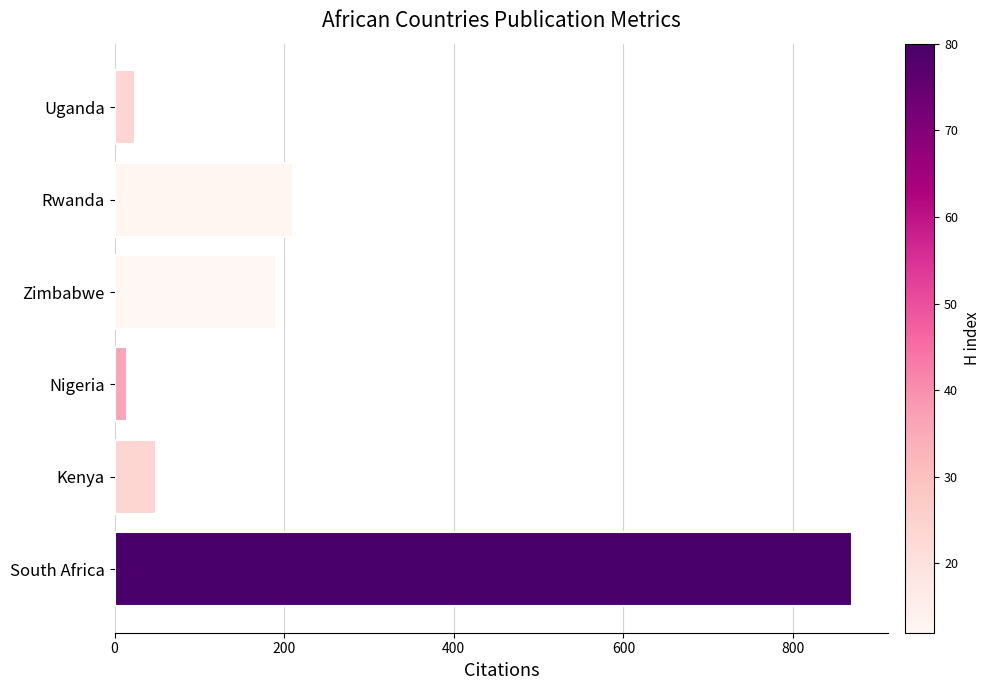

What is the greatest value displayed?

869